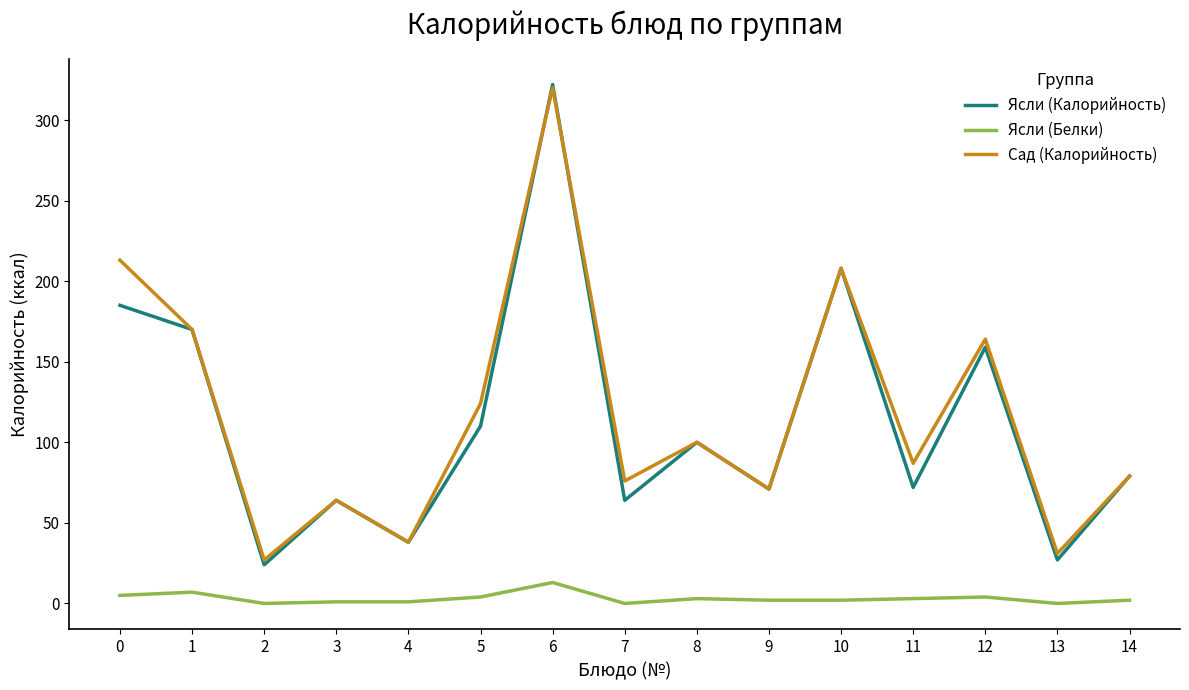

True or false: Ясли (Калорийность) and Ясли (Белки) cross at least once.

False